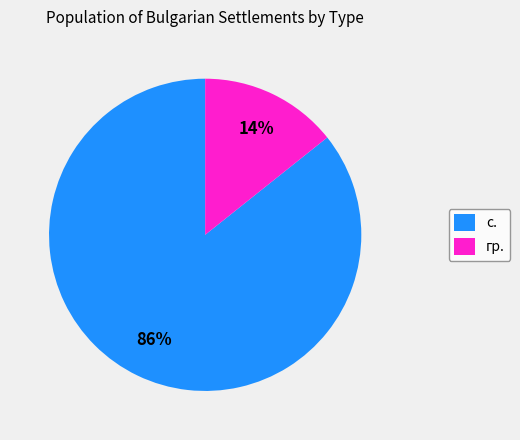

How many slices are in this pie chart?

2